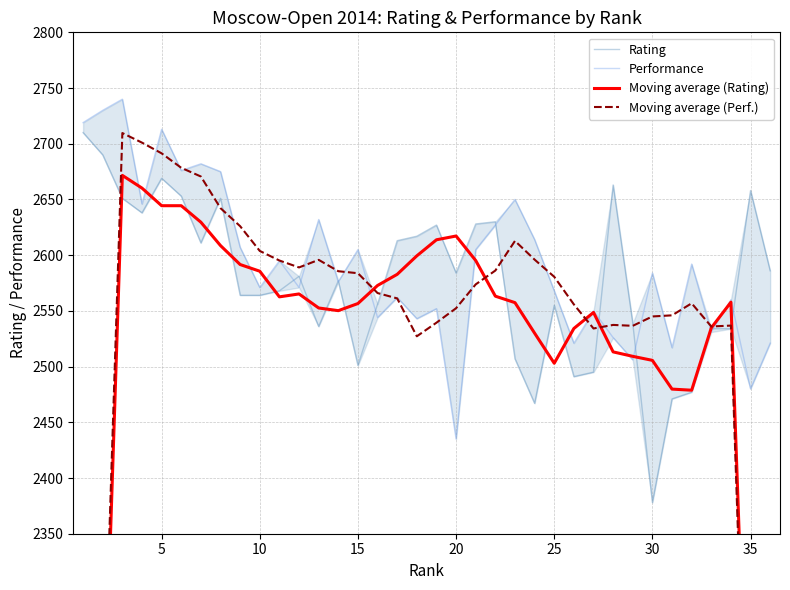

What are all the series names shown in the legend?

Rating, Performance, Moving average (Rating), Moving average (Perf.)